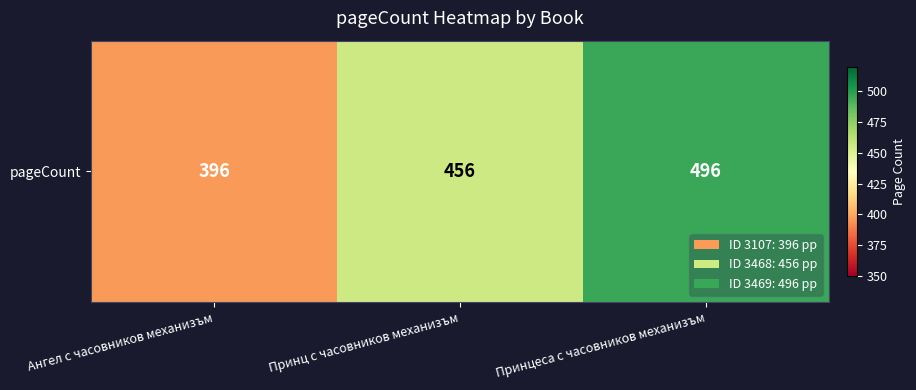

The chart shows a value of 456 at Принц с часовников механизъм. True or false?

True